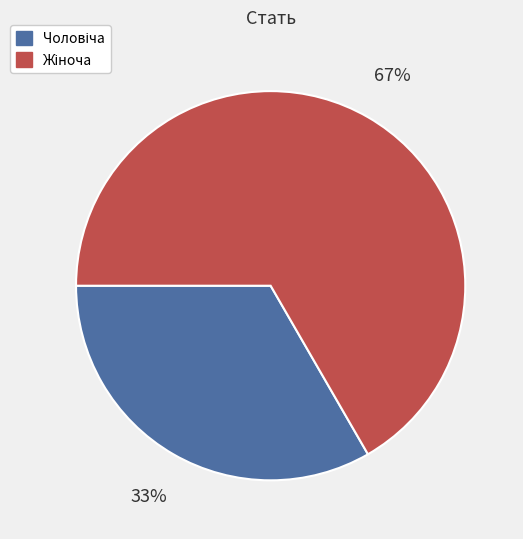

Is there a majority slice in this chart?

Yes